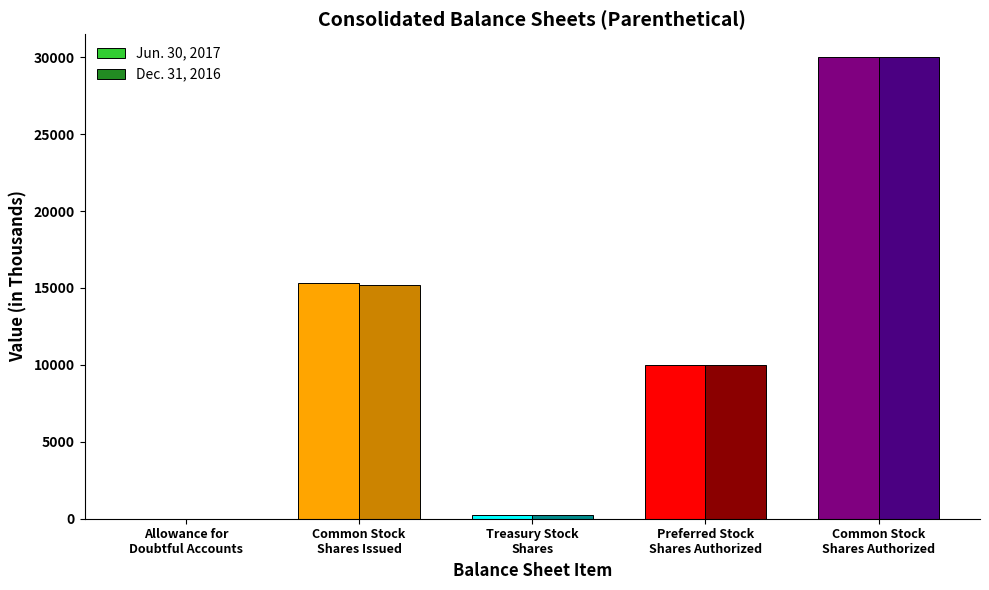

What is the maximum value for Jun. 30, 2017?

30000.0